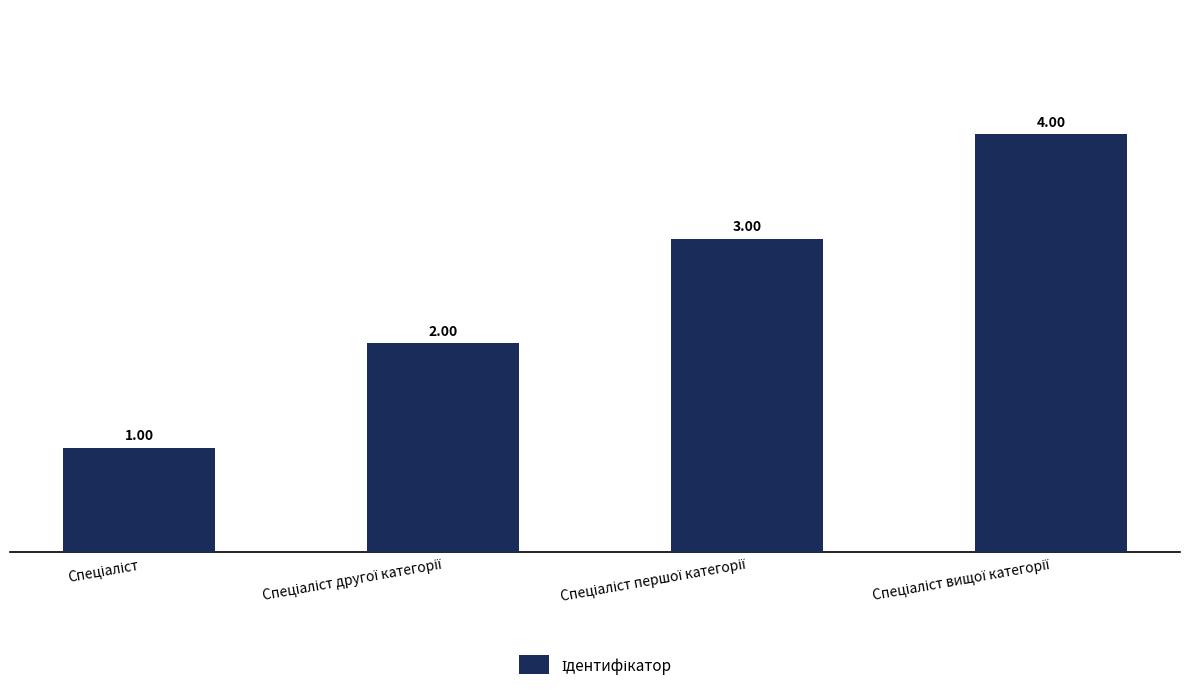

What is the difference between the maximum and minimum values?

3